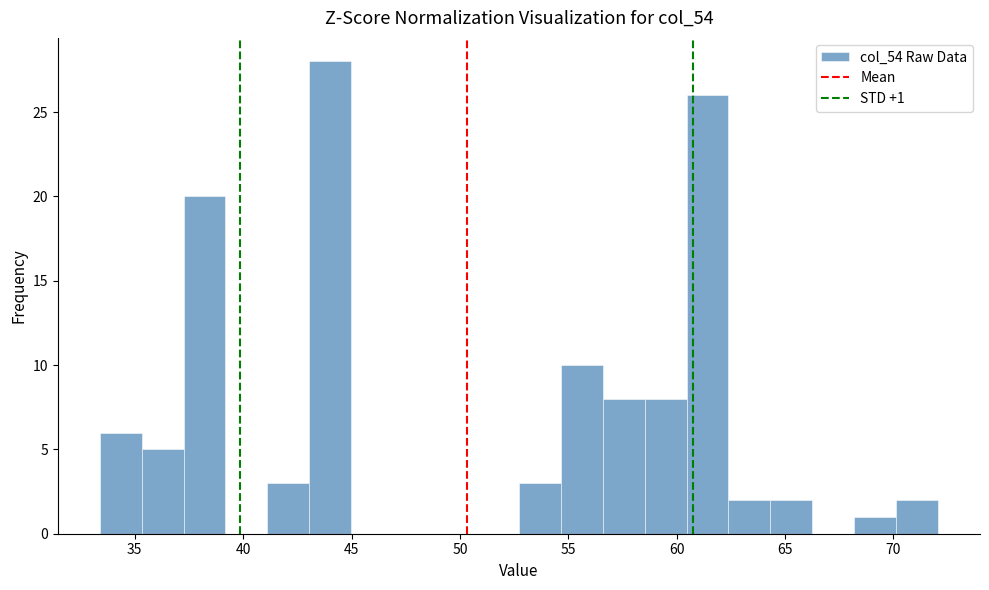

Around what value on the x-axis is the tallest bar? Give the approximate position of its centre, as read against the axis.

44.0